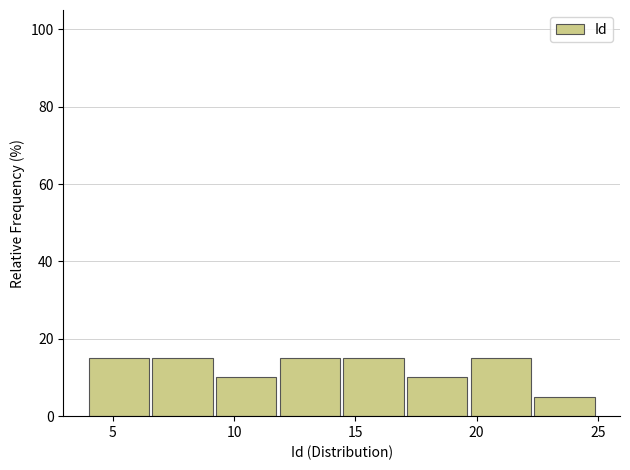

What is the height of the bar covering 4.0 to 6.5 on the x-axis? Neither the bar edges nor the heights are printed on the chart, so give them approximately, as read against the axes.

16